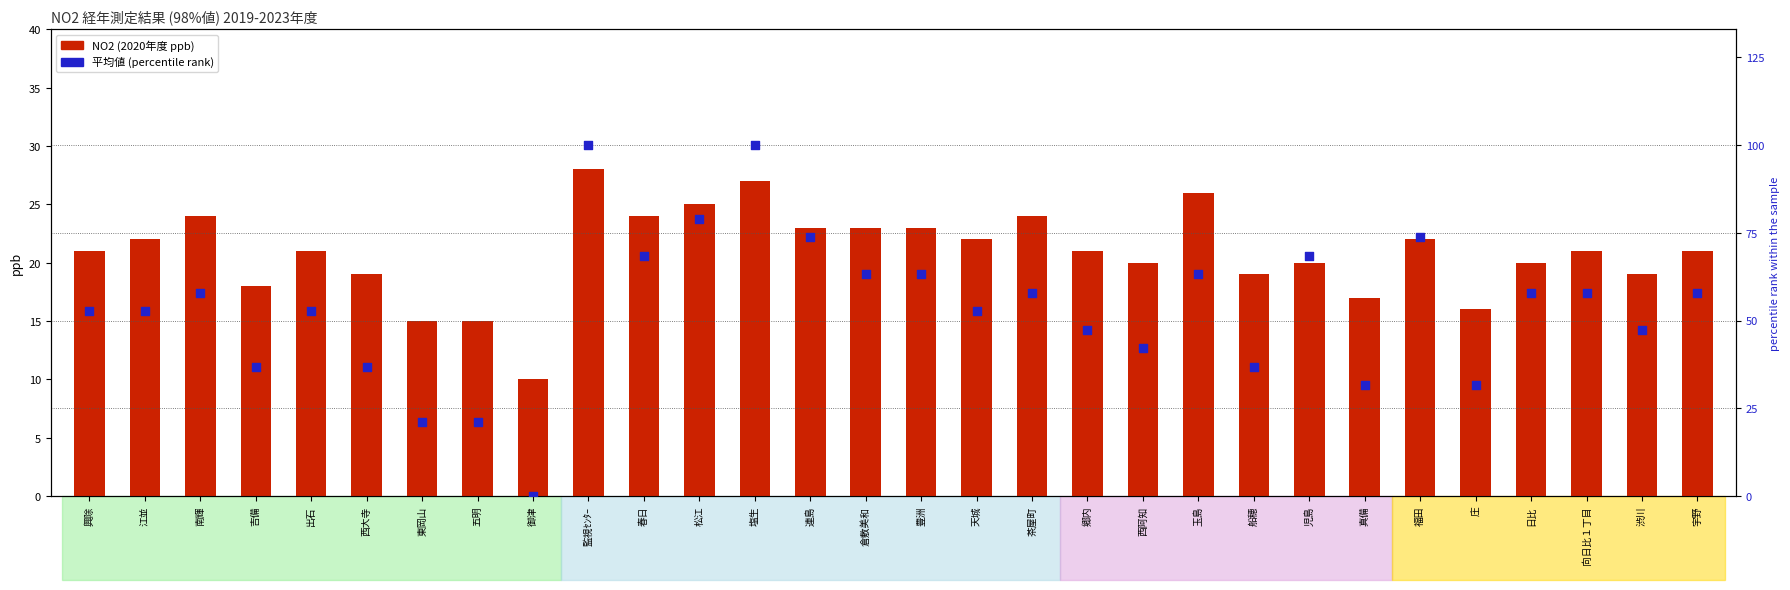

Which series reaches the minimum Y coordinate?

平均値 (percentile rank)